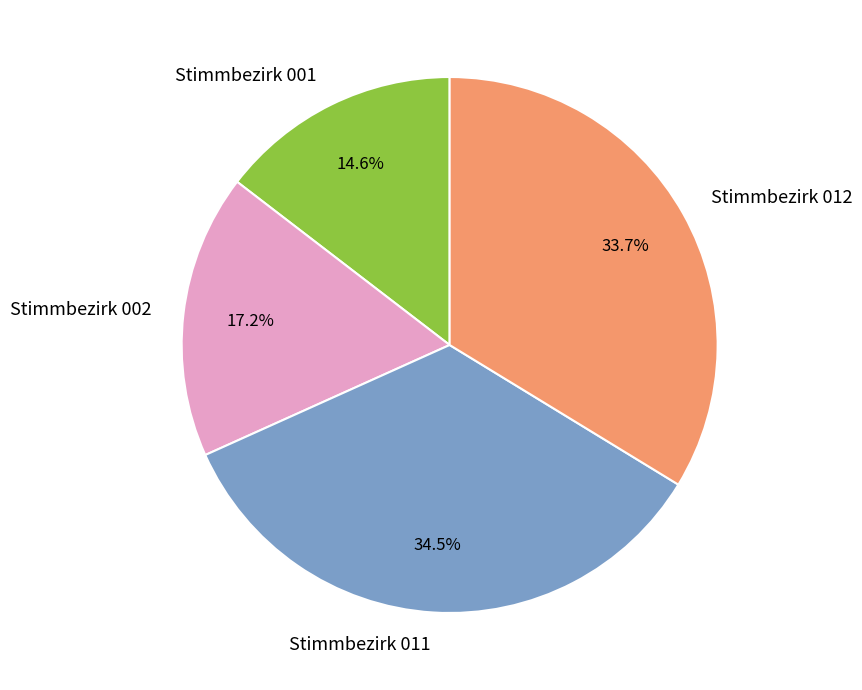

To the nearest percent, what is the difference between the Stimmbezirk 002 and Stimmbezirk 001 slice percentages?

3%